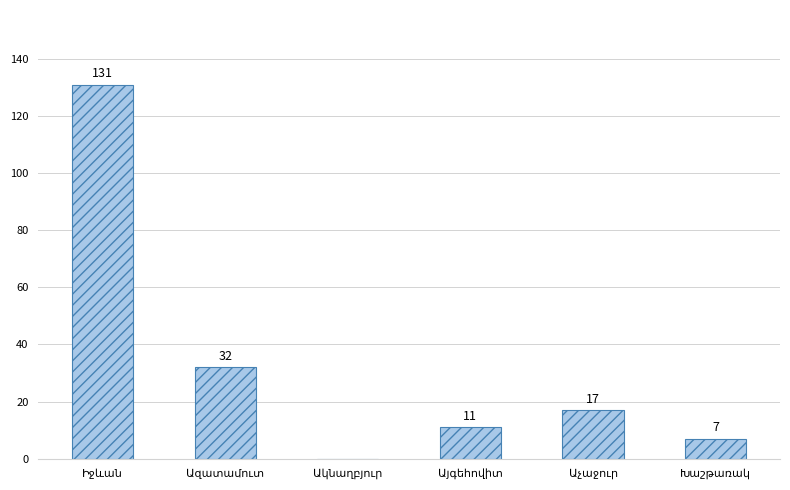

What is the sum of all values?

198